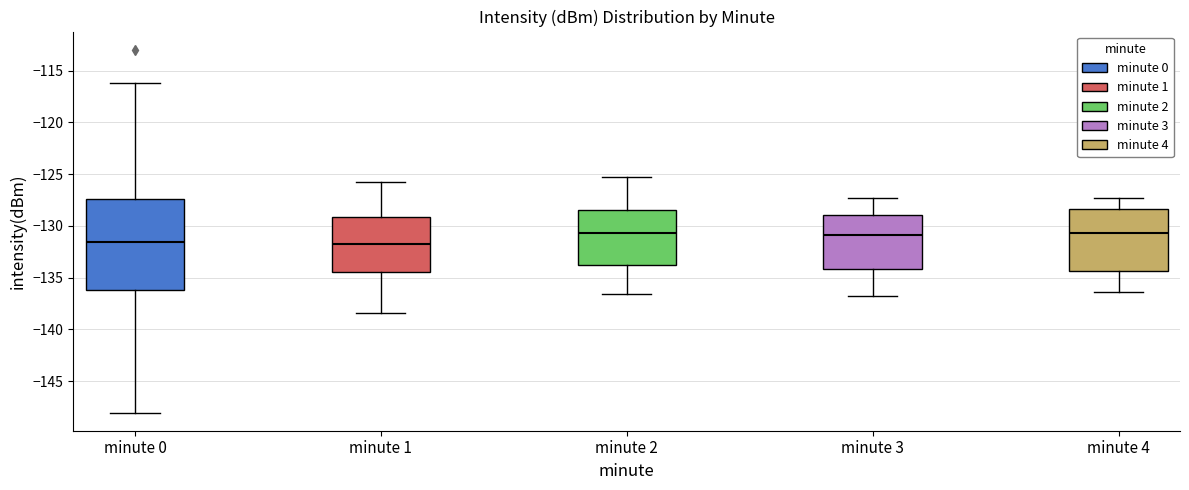

Reading left to right, transcribe this box plot: for each box, give where its median line is, the range the box spans, and where its two whiskers end, as read against the y-axis. The values are not printed on the chart, so give them approximately, as read against the axis.

minute 0: median -131.5, box -136.0 to -127.5, whiskers -148.0 to -116.0
minute 1: median -132.0, box -134.5 to -129.0, whiskers -138.5 to -125.5
minute 2: median -130.5, box -133.5 to -128.5, whiskers -136.5 to -125.5
minute 3: median -131.0, box -134.0 to -129.0, whiskers -137.0 to -127.5
minute 4: median -130.5, box -134.5 to -128.5, whiskers -136.5 to -127.5